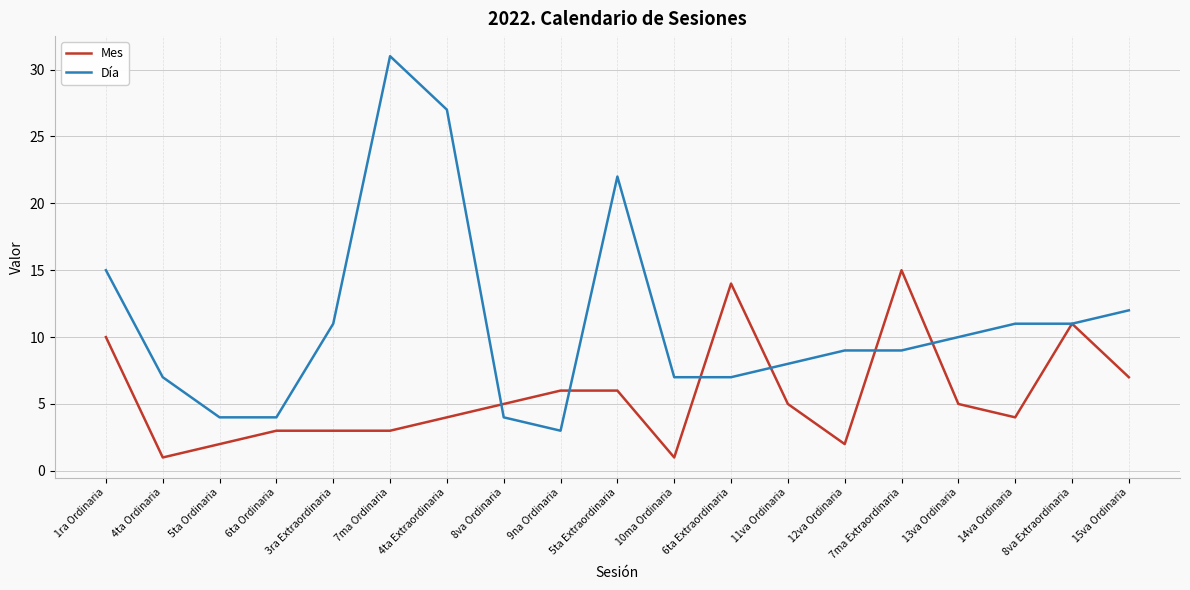

Reading right to left, list all the values displayed in this chart.

Mes: 7	11	4	5	15	2	5	14	1	6	6	5	4	3	3	3	2	1	10
Día: 12	11	11	10	9	9	8	7	7	22	3	4	27	31	11	4	4	7	15